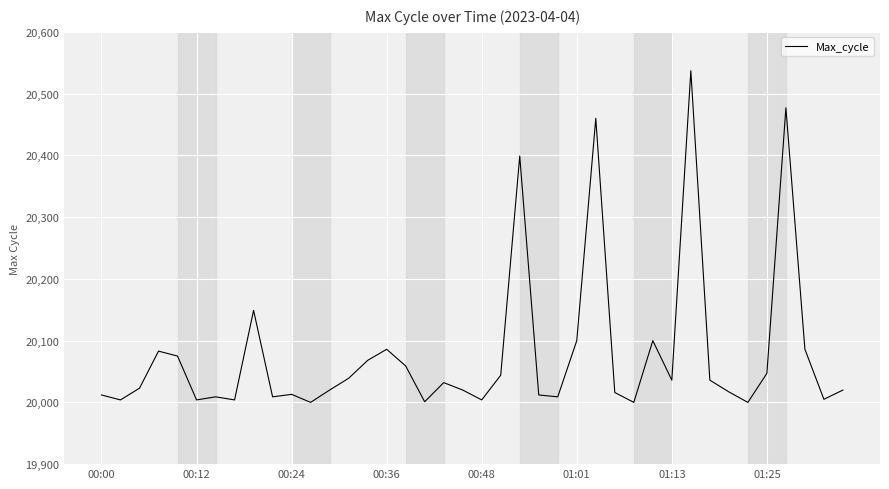

What is the difference between the maximum and minimum values?

537